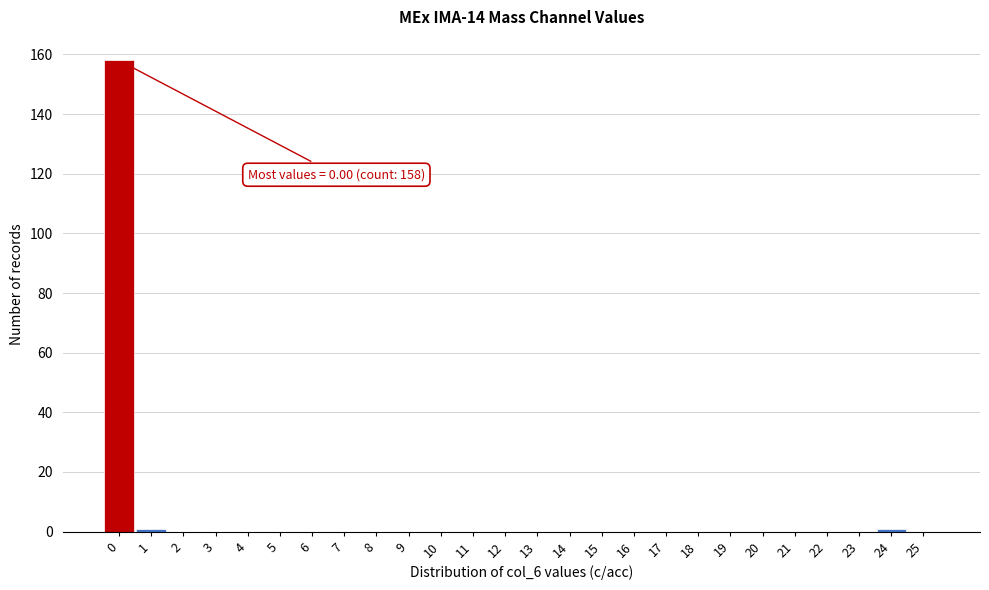

Reading left to right, extract all data points from this chart.

0=158	1=1	2=0	3=0	4=0	5=0	6=0	7=0	8=0	9=0	10=0	11=0	12=0	13=0	14=0	15=0	16=0	17=0	18=0	19=0	20=0	21=0	22=0	23=0	24=1	25=0